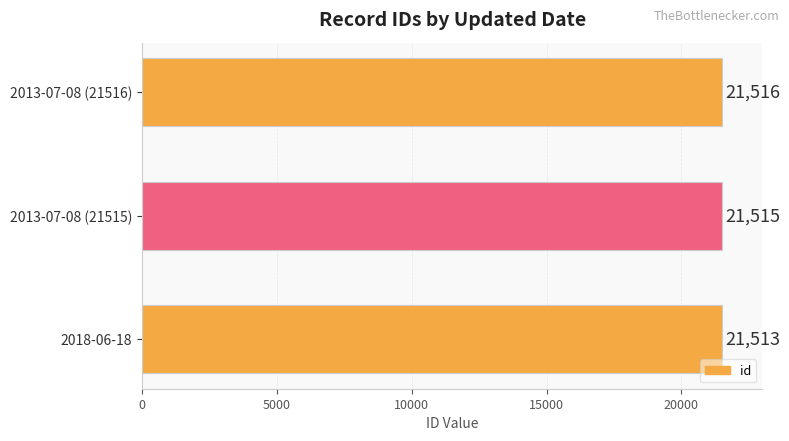

Between 2013-07-08 (21516) and 2013-07-08 (21515), which is larger?

2013-07-08 (21516)